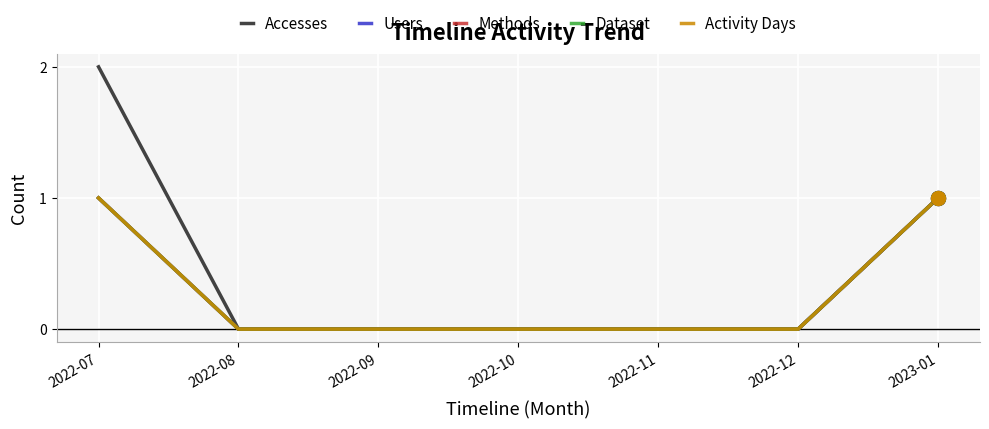

Is this an area chart (filled region under the line)?

No